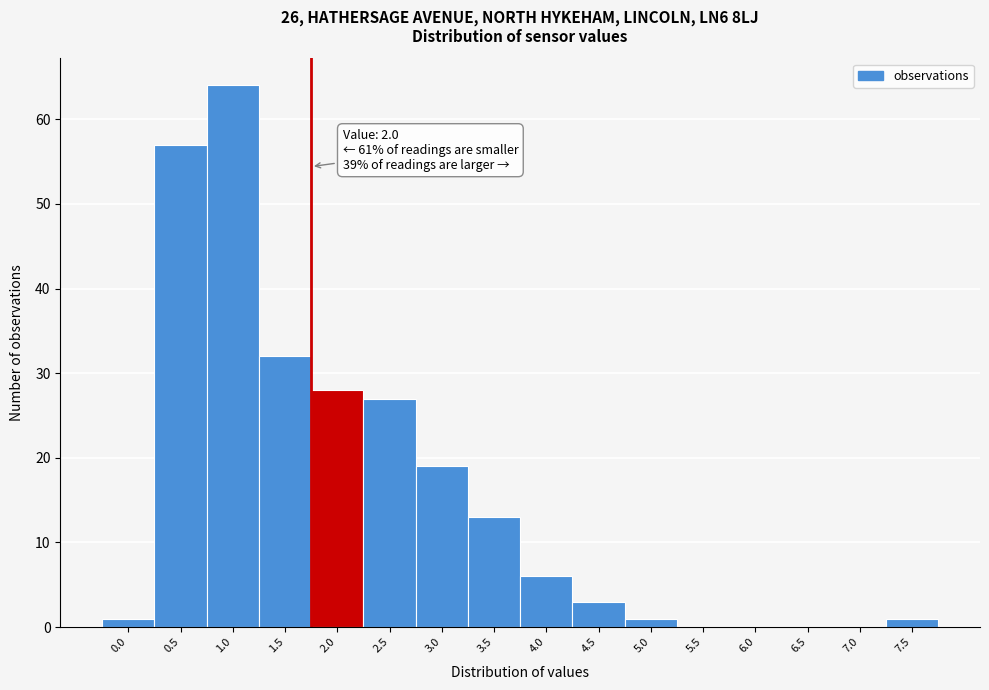

Reading left to right, what are all the values shown in this chart?

0.0=1	0.5=57	1.0=64	1.5=32	2.0=28	2.5=27	3.0=19	3.5=13	4.0=6	4.5=3	5.0=1	5.5=0	6.0=0	6.5=0	7.0=0	7.5=1